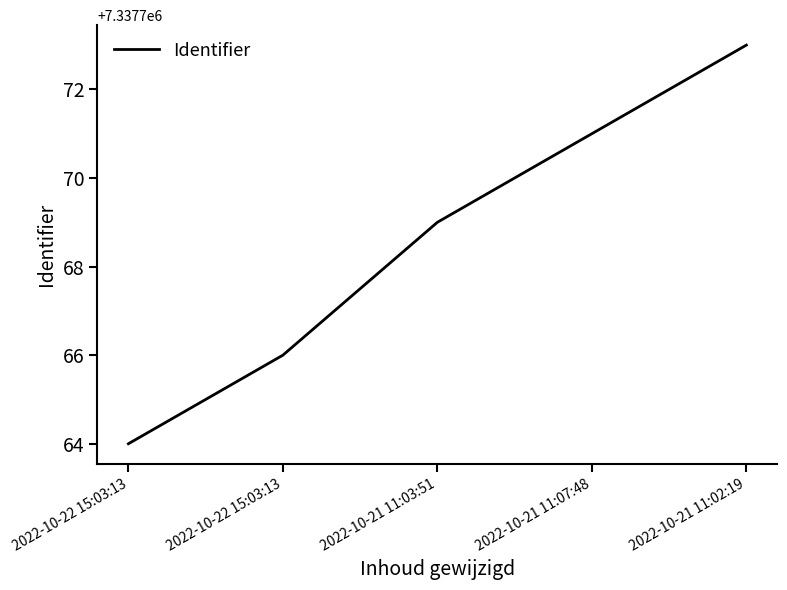

Between 2022-10-22 15:03:13 and 2022-10-21 11:07:48, which is larger?

2022-10-21 11:07:48